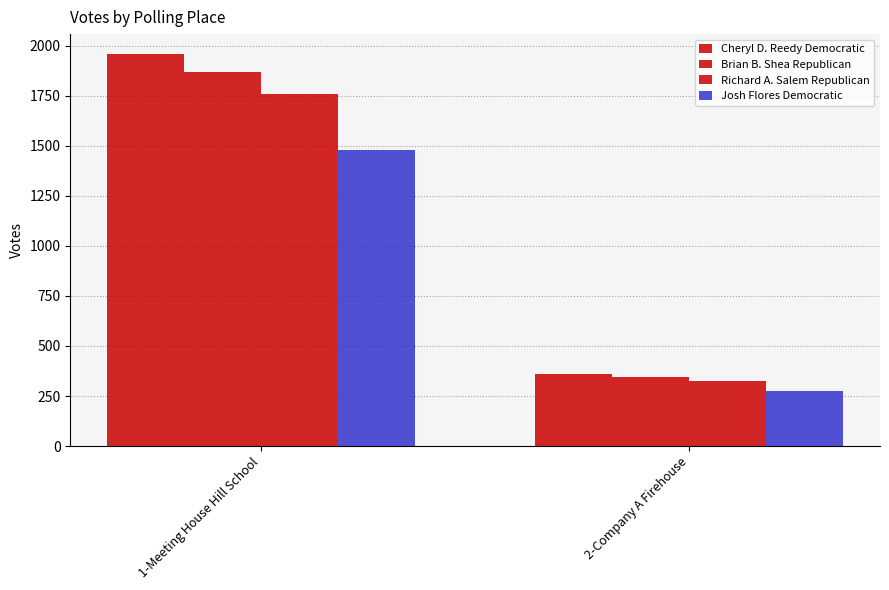

What is the smallest value displayed?

273